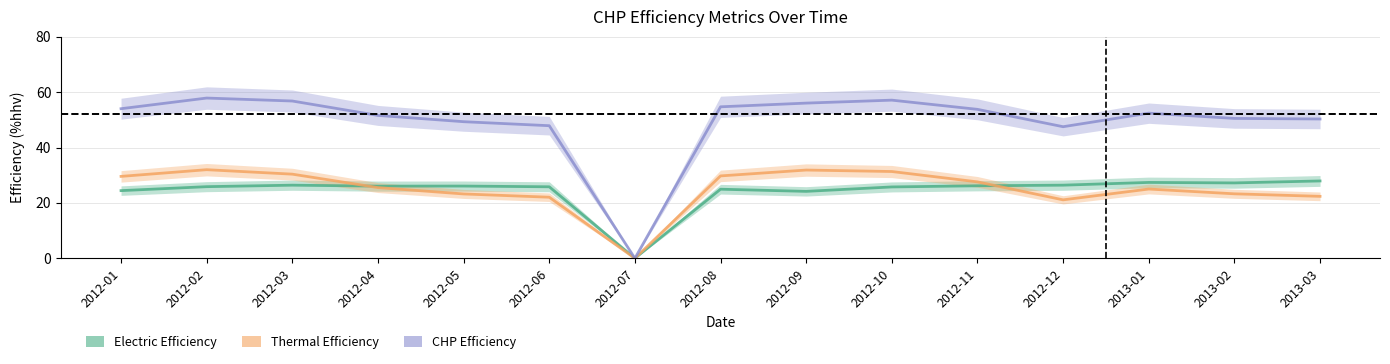

True or false: CHP Efficiency has a value of 29.9 at 2012-09.

False